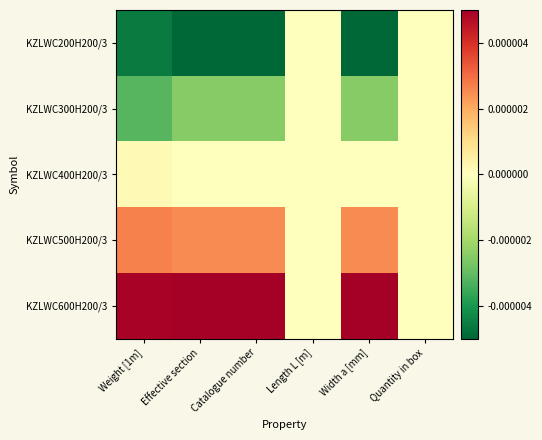

Between Effective section and Weight [1m], which is larger?

Weight [1m]